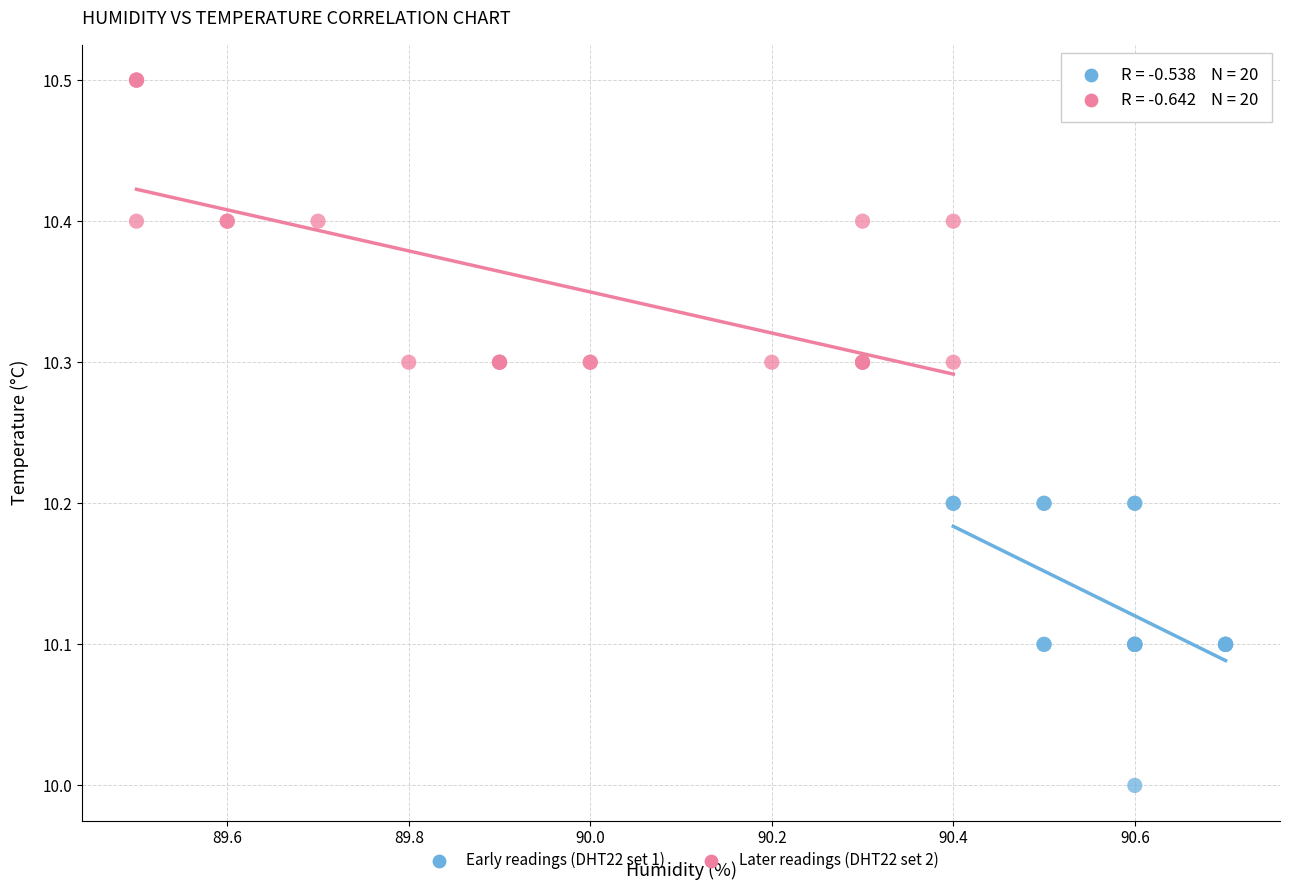

Which series contains the lowest Y value?

Early readings (DHT22 set 1)